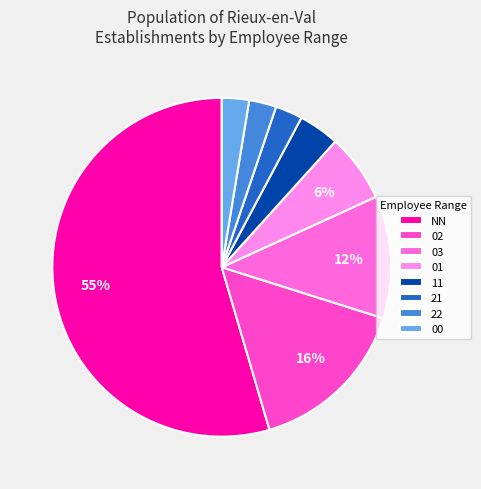

The NN slice represents 55% of the pie. True or false?

True